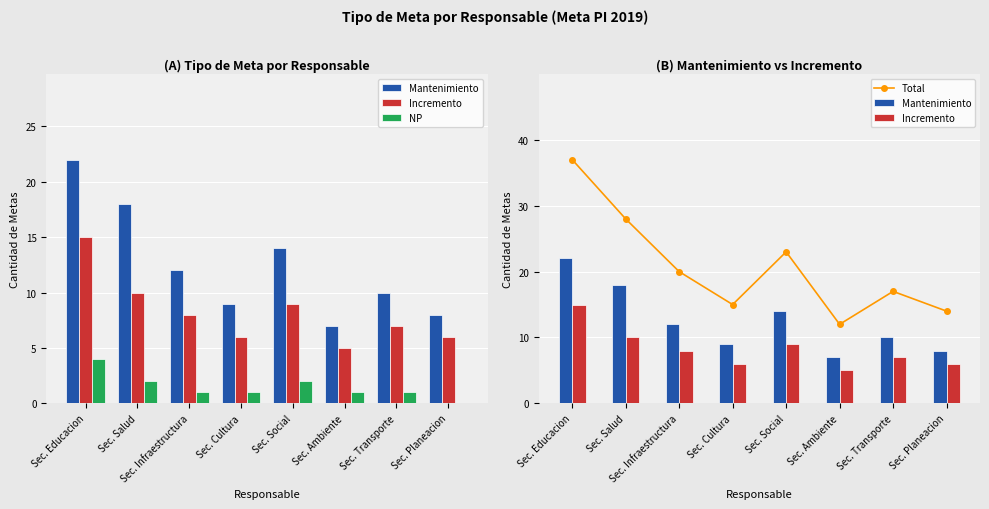

What is the value of the Total bar at the 3rd from the left?

20